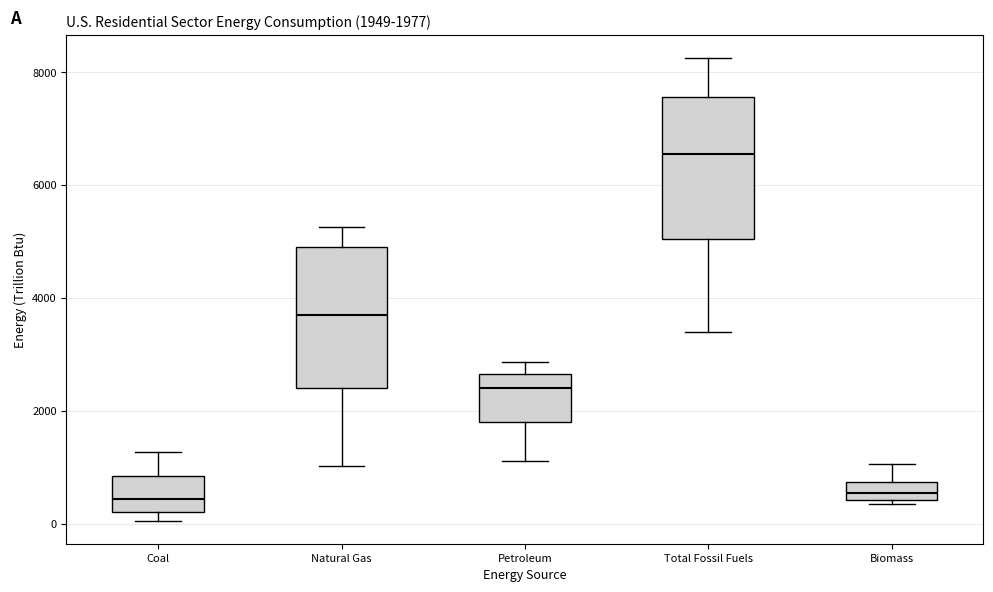

Which box has the highest median line?

Total Fossil Fuels